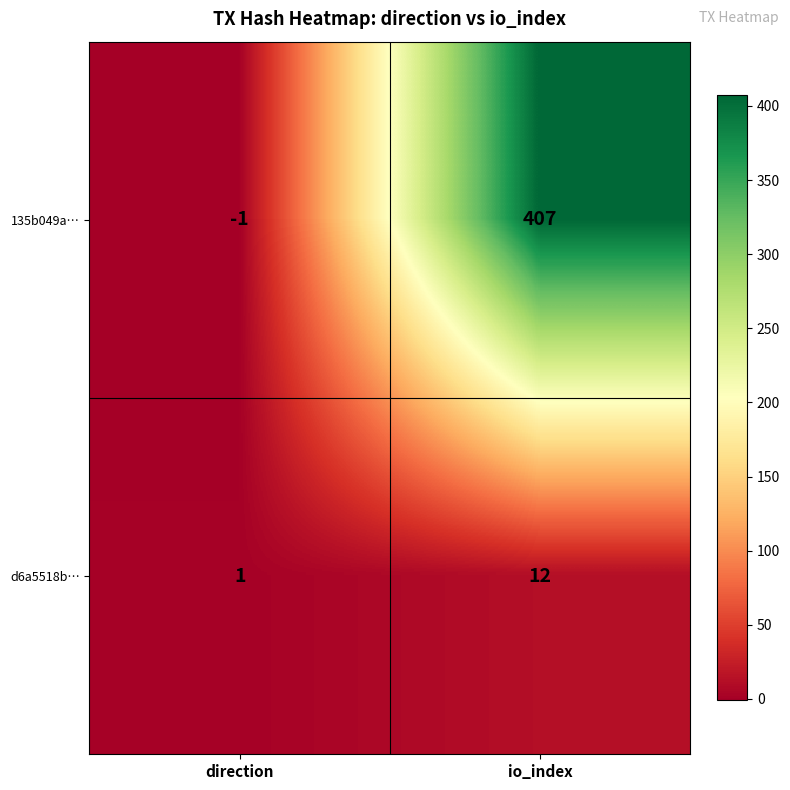

How many series are shown in this chart?

2